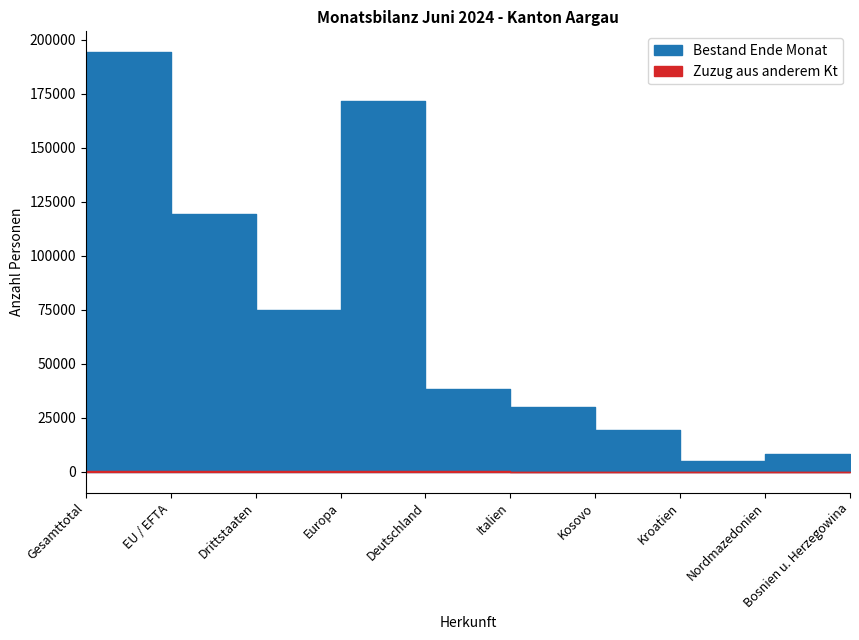

Reading right to left, extract all data points from this chart.

Bestand Ende Monat: 3732	8398	4765	19235	30084	38183	171608	75001	119140	194141
Zuzug aus anderem Kt: 3	5	3	14	46	129	399	75	351	426